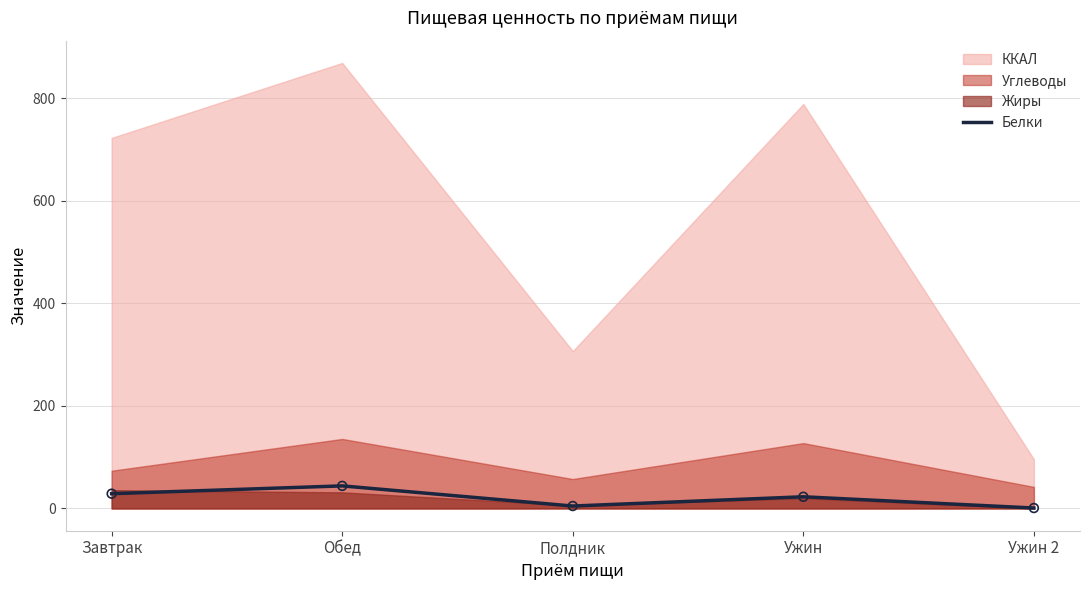

Is it true that Белки equals 28.8 at Завтрак?

True